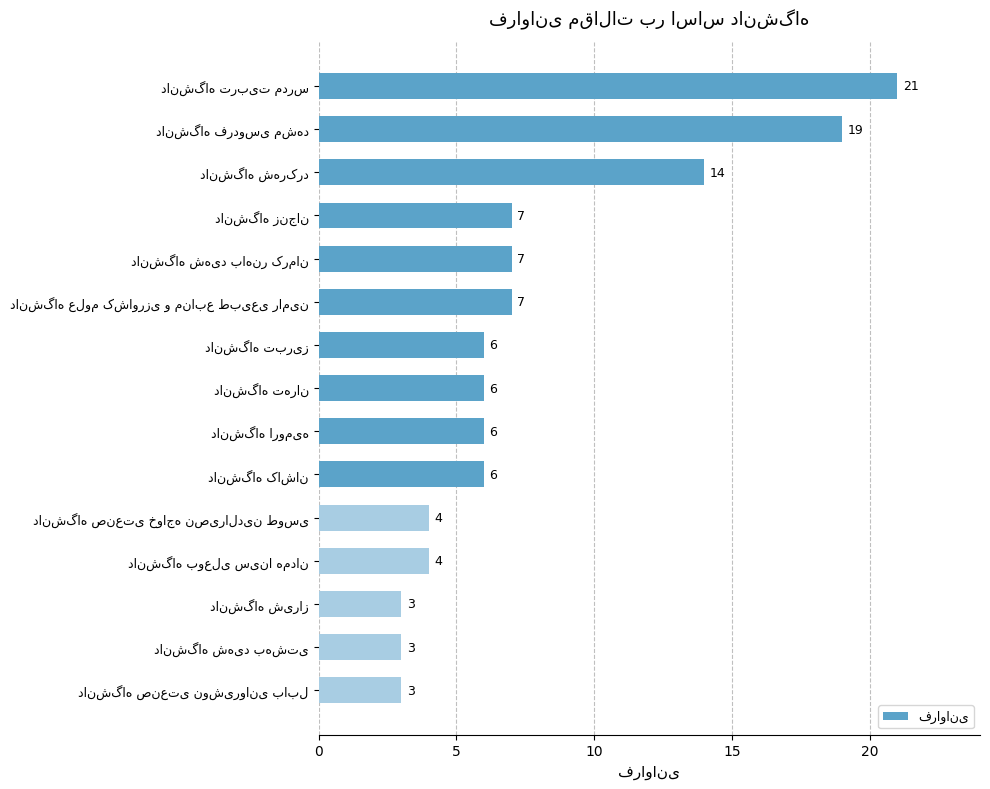

What is the difference between the maximum and minimum values?

18